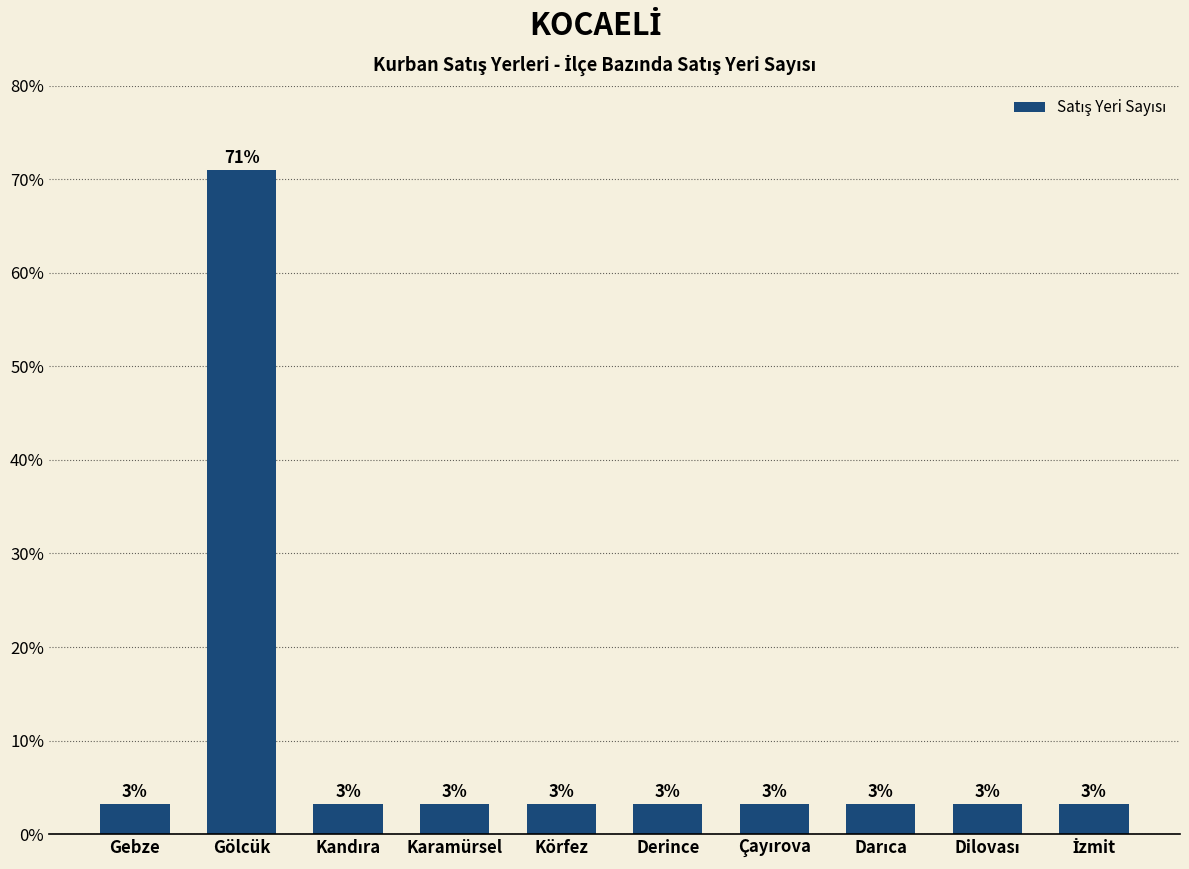

At which label is the value closest to 37?

Gebze